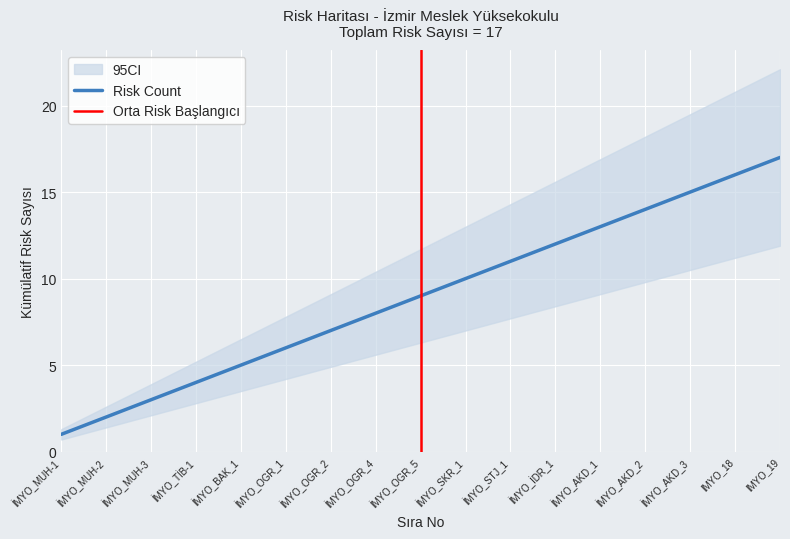

How many categories are shown in the chart?

17